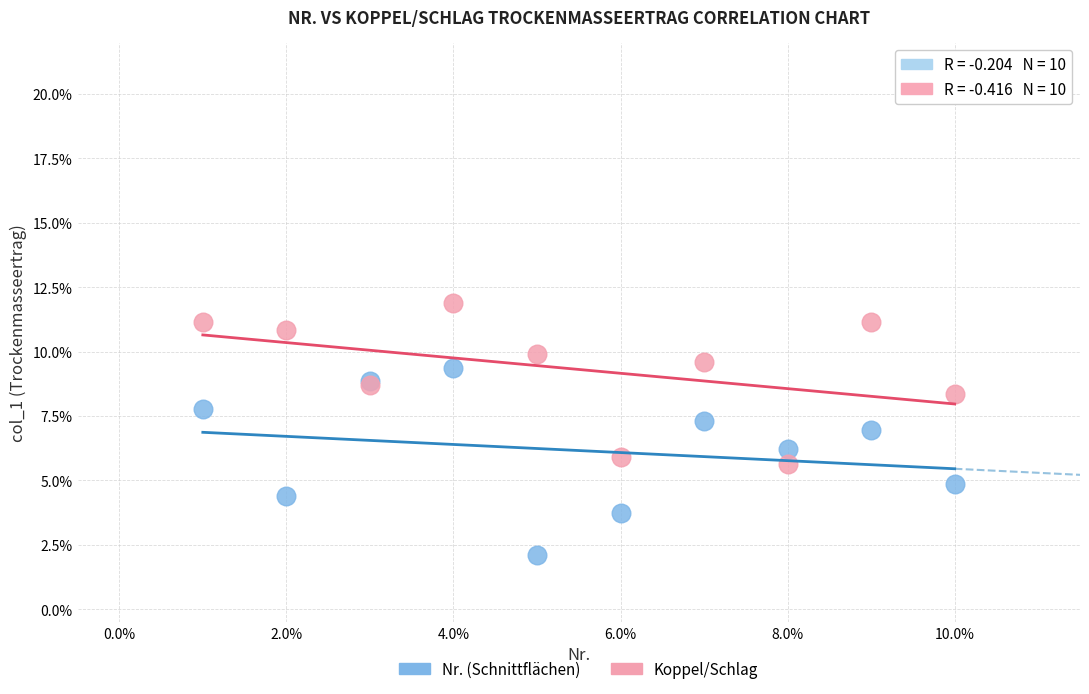

What are all the series names shown in the legend?

Nr. (Schnittflächen), Koppel/Schlag